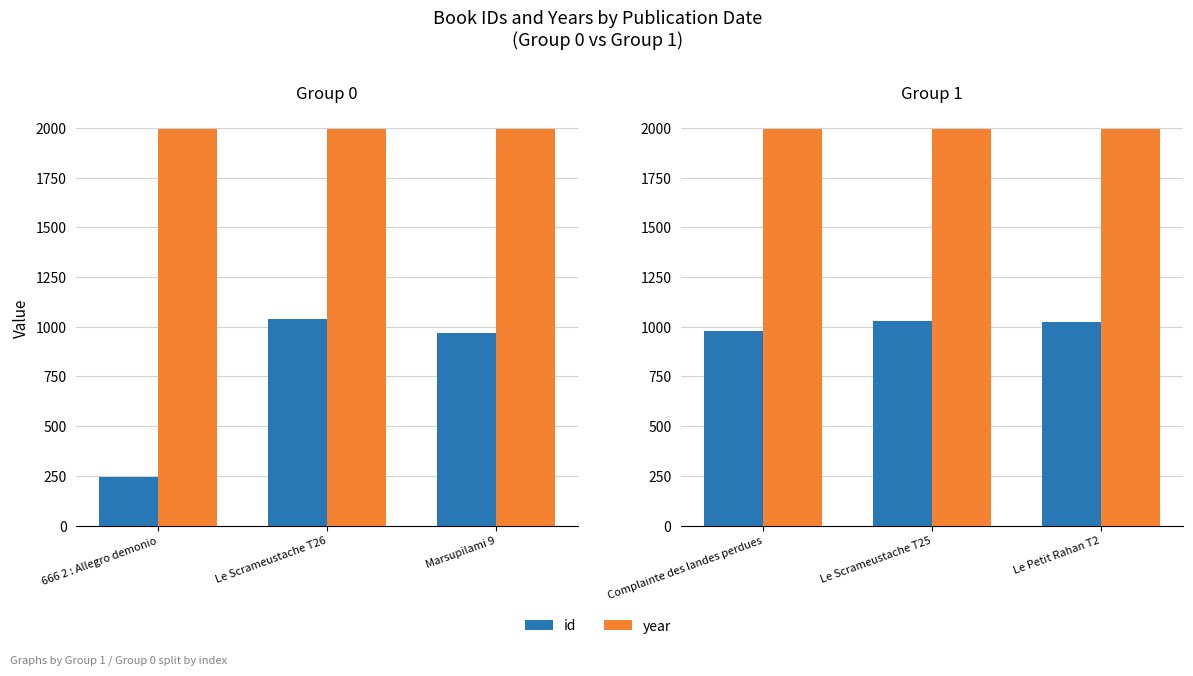

At how many categories does at least one series exceed 1749?

3